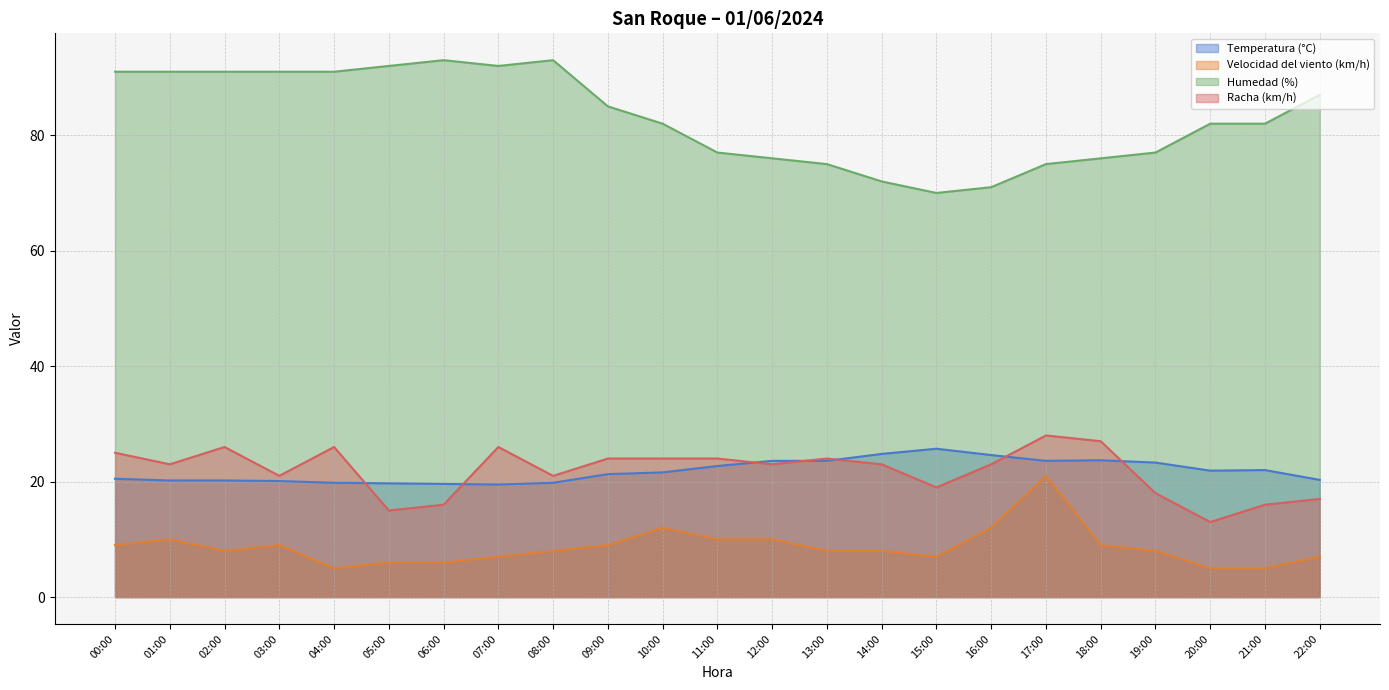

What is the value of the Racha (km/h) point at the 11th from the left?

24.0